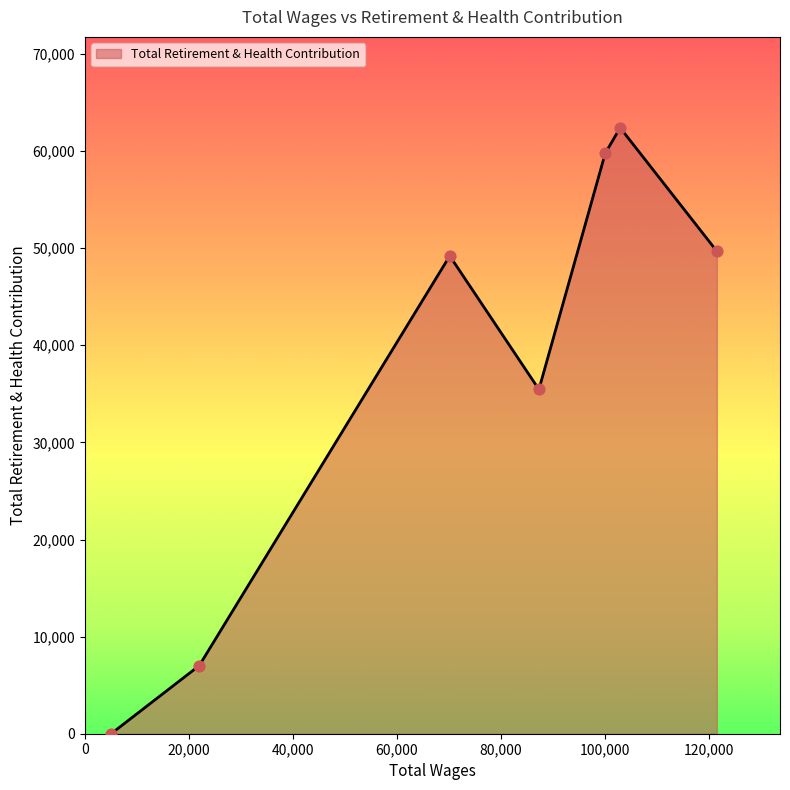

What is the maximum value shown in the chart?

62398